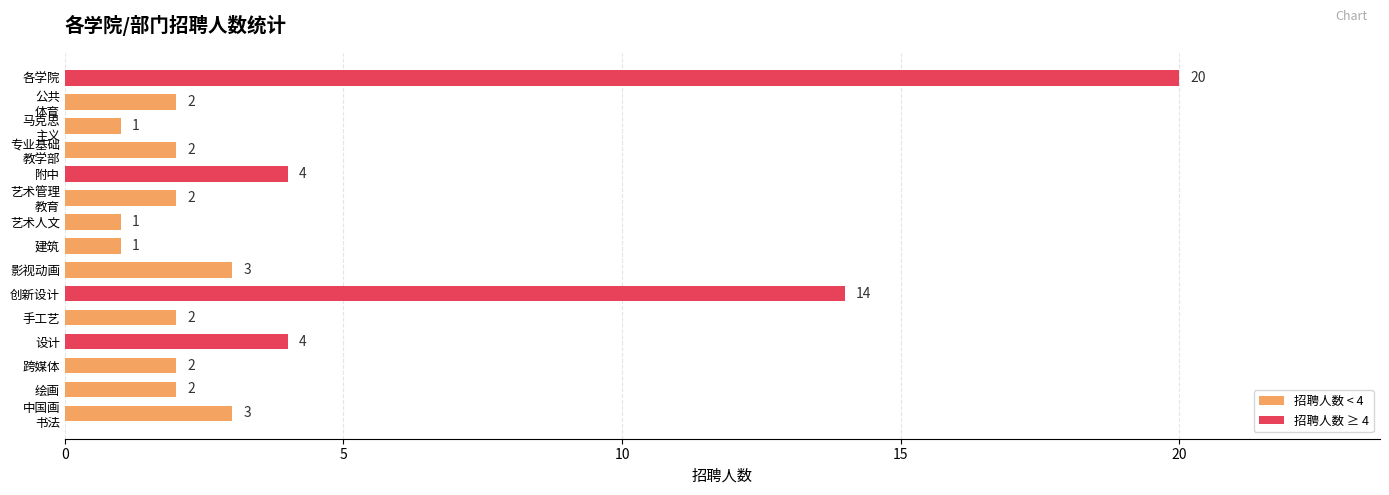

What is the difference between the maximum and second lowest values?

19